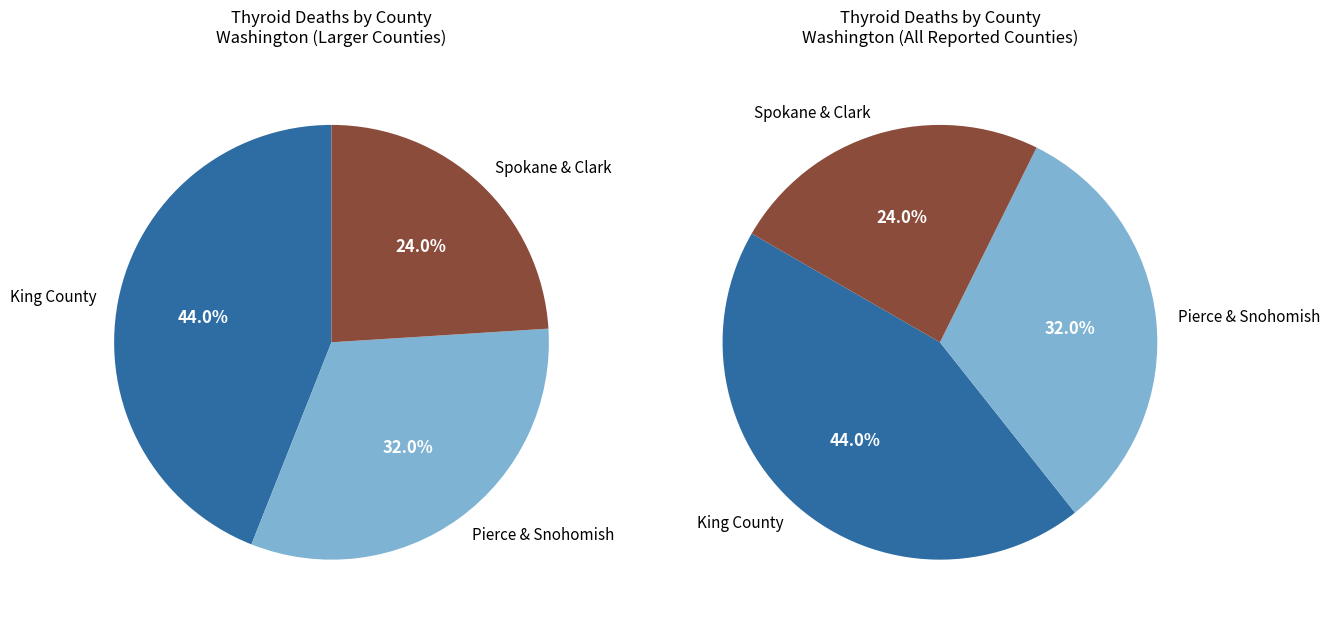

True or false: Pierce County accounts for 6% of the total.

False